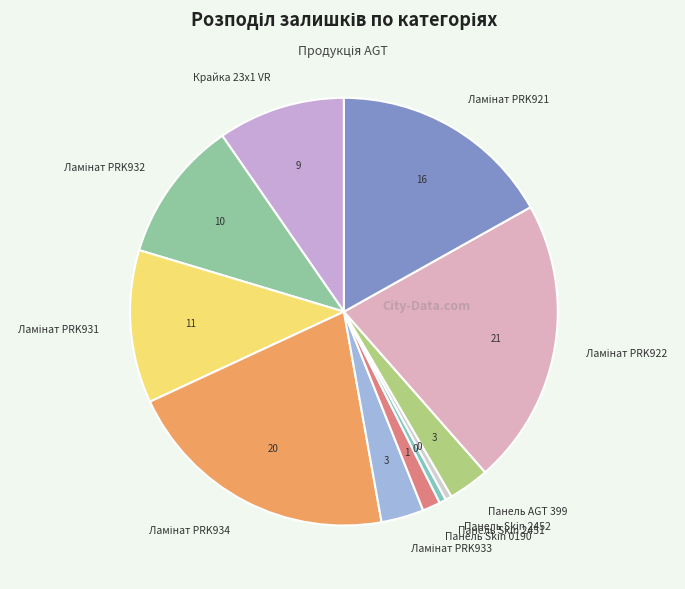

Is it true that Панель Skin 2451 is 11% of the pie?

False